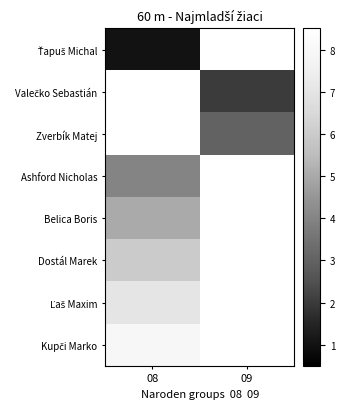

Count the number of categories in the chart.

2